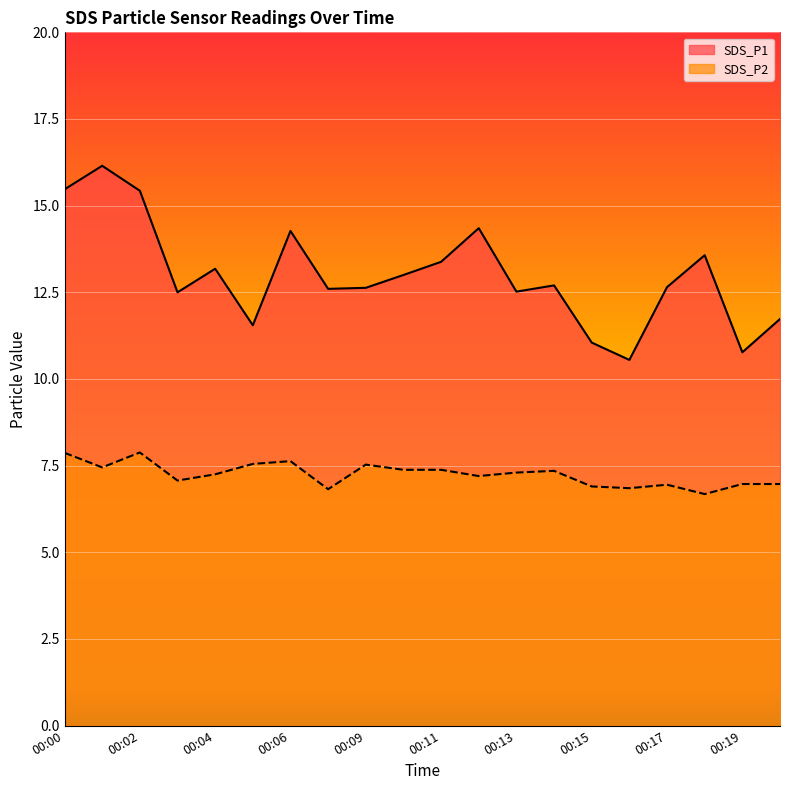

Which series has the largest range (max minus min)?

SDS_P1